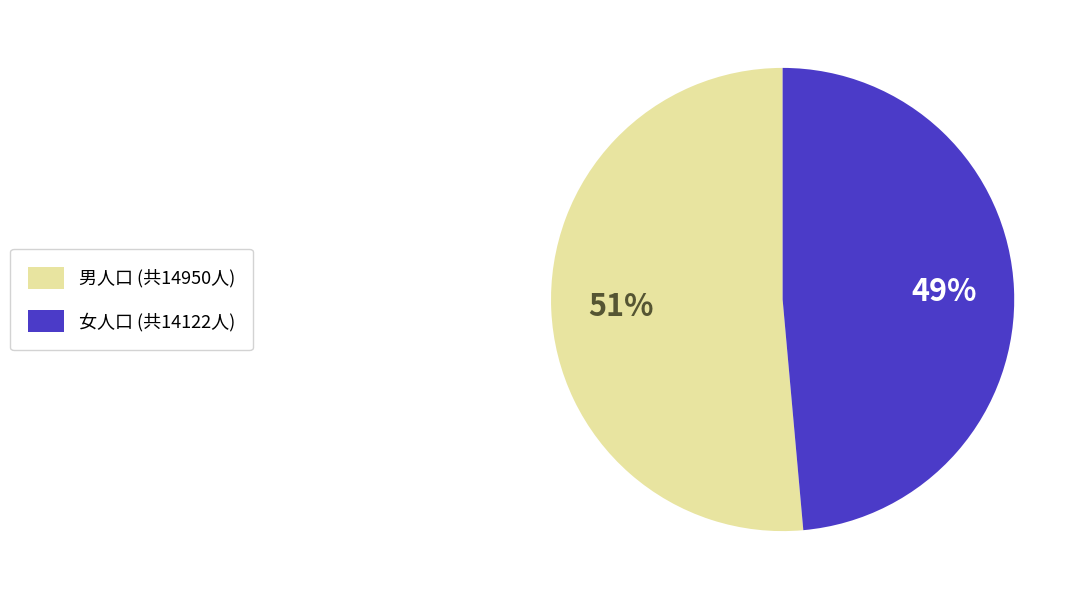

Is the sum of 男人口 (共14950人) and 女人口 (共14122人) greater than half?

Yes